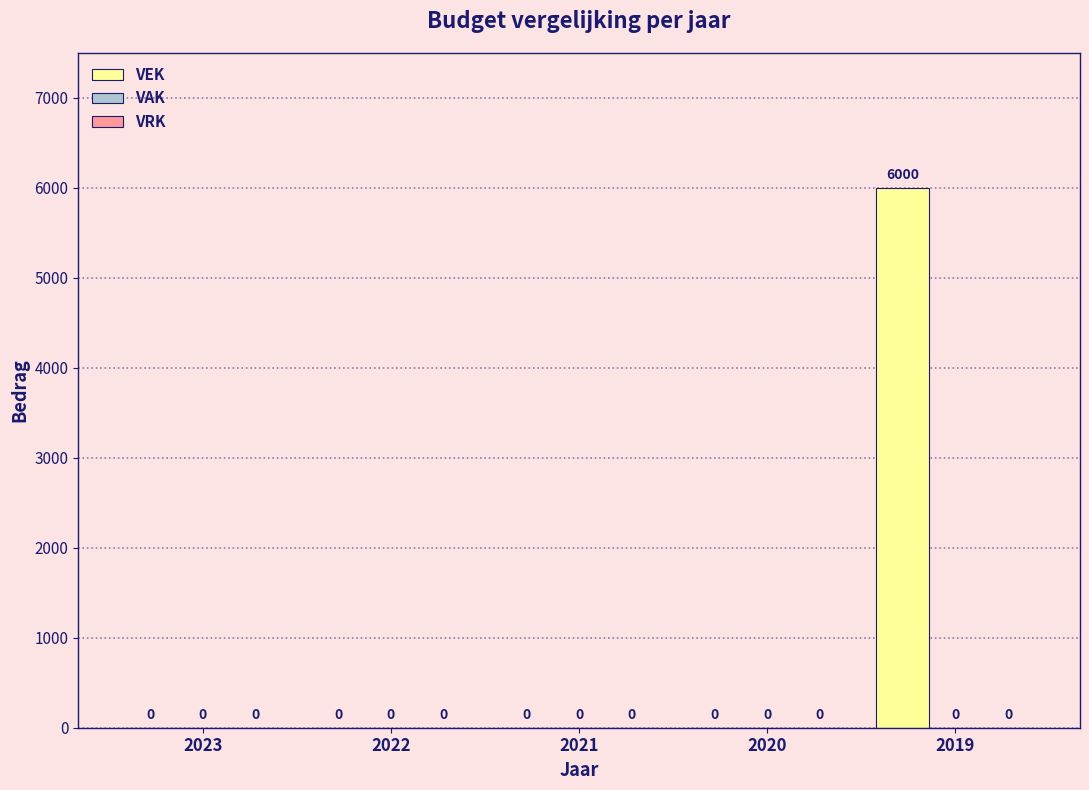

What is the greatest value displayed?

6000